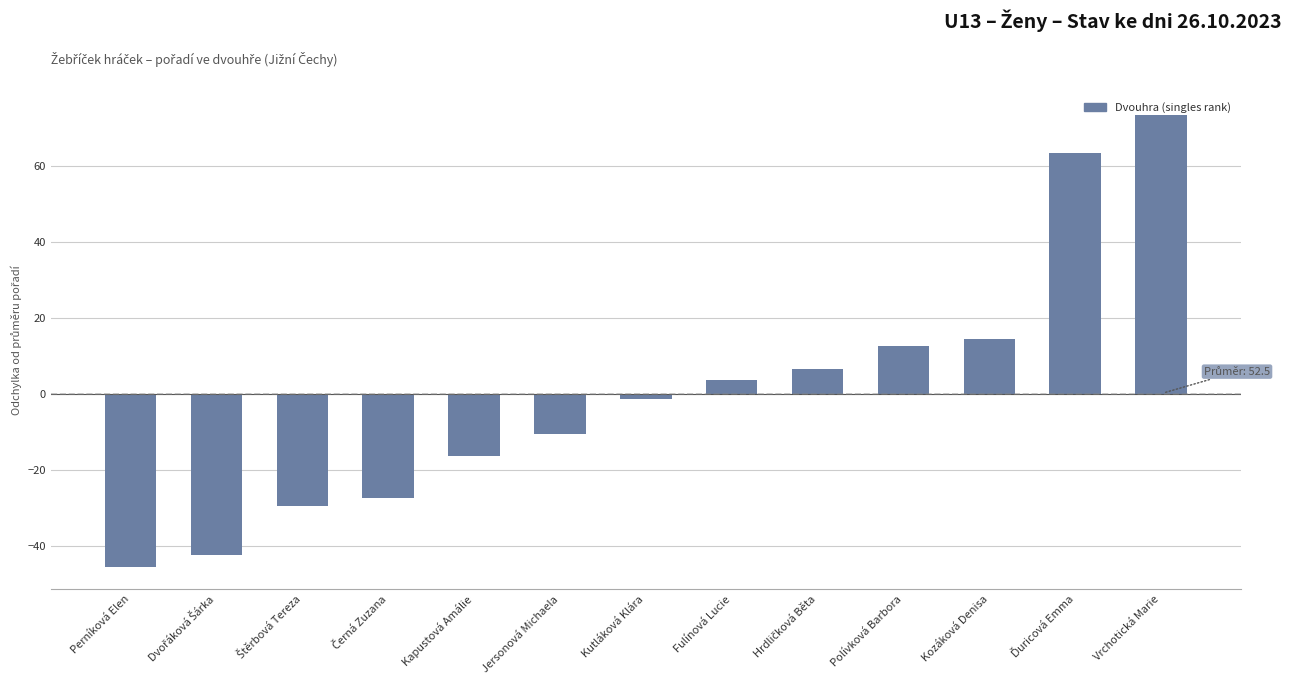

What is the label of the 1st bar from the right?

Vrchotická Marie